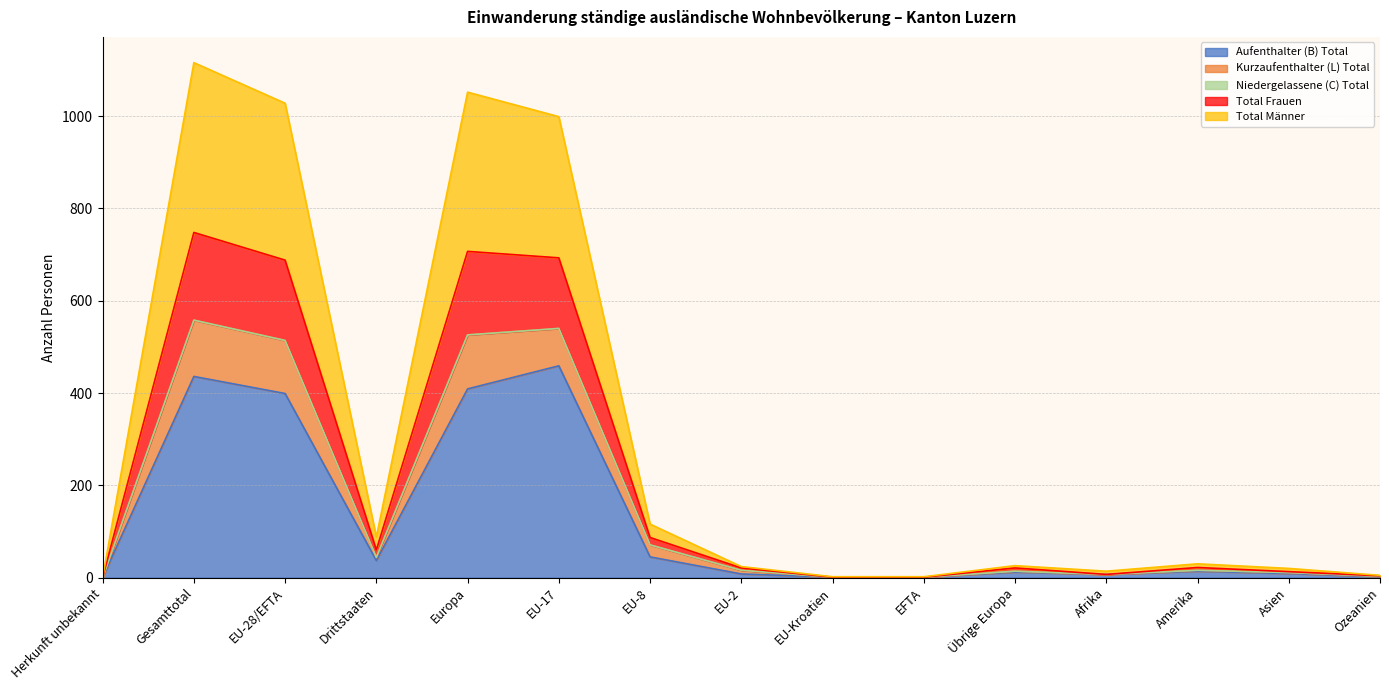

True or false: Kurzaufenthalter (L) Total has a value of 34 at Asien.

False